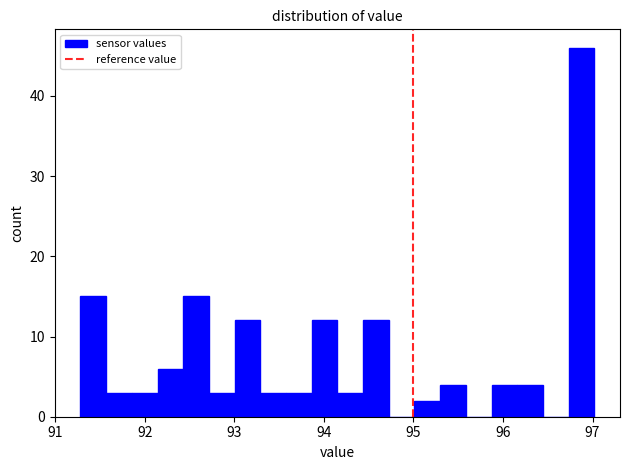

Around what value on the x-axis is the tallest bar? Give the approximate position of its centre, as read against the axis.

96.9